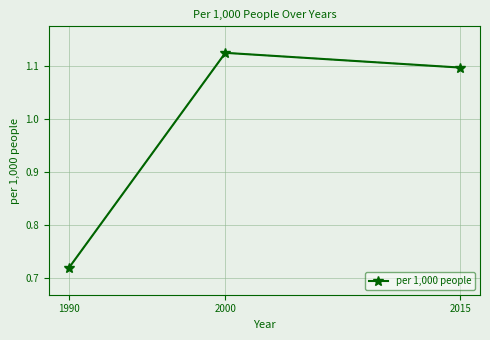

At which category does the chart reach its peak across all series?

2000